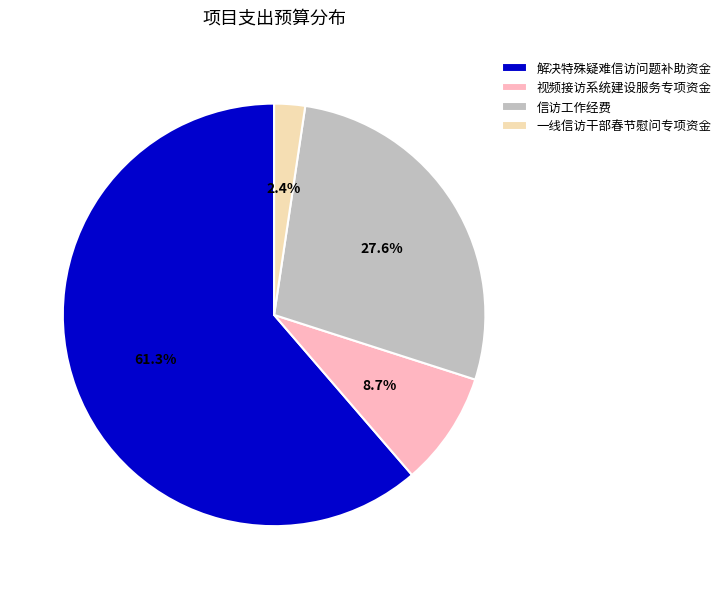

How many segments does this pie chart have?

4